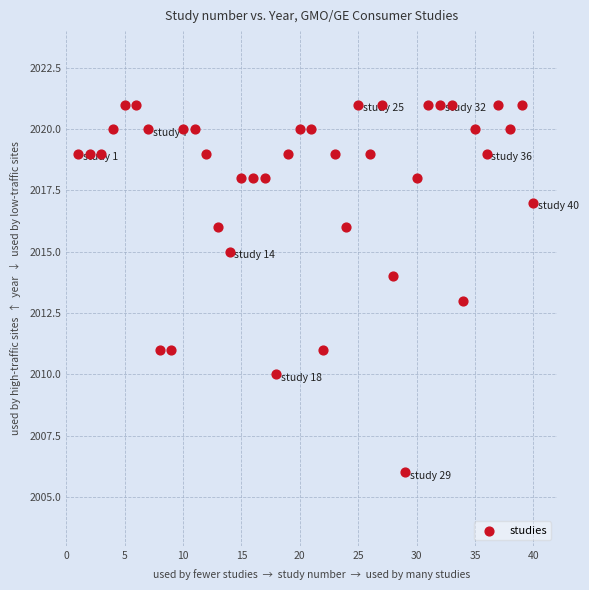

What is the range of X values (max minus min)?

39